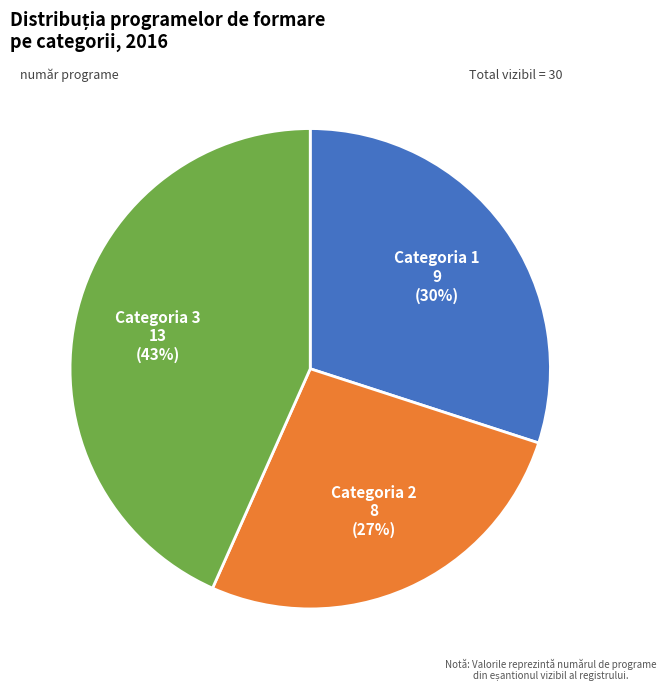

To the nearest percent, what is the average slice percentage?

33%